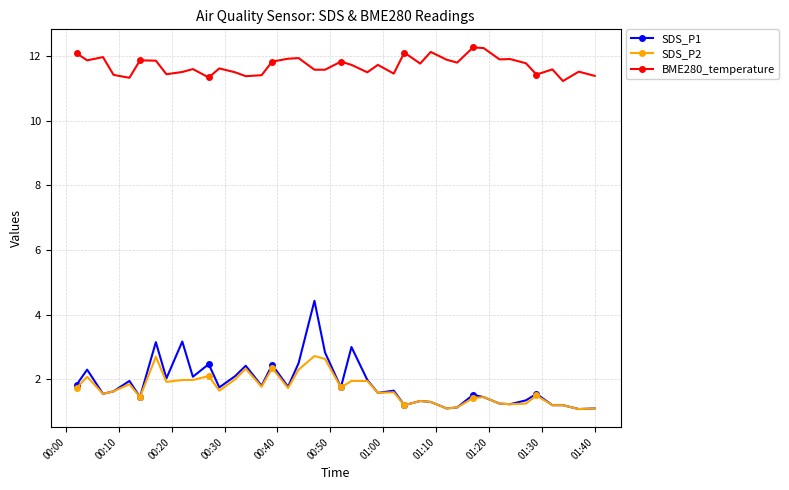

What is the value of the SDS_P2 point at the 40th from the left?

1.1